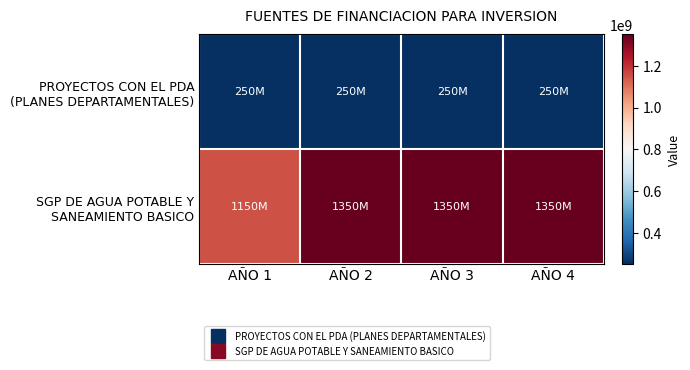

Which series has the largest total across all categories?

SGP DE AGUA POTABLE Y SANEAMIENTO BASICO